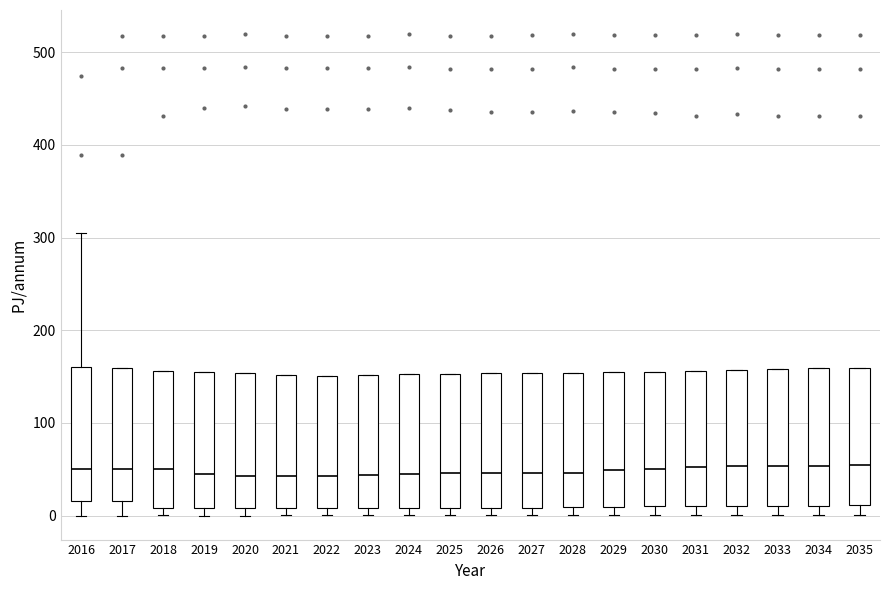

Where does the median line of the box at x = 2022 sit on the y-axis? The values are not printed on the chart, so give them approximately, as read against the axis.

40